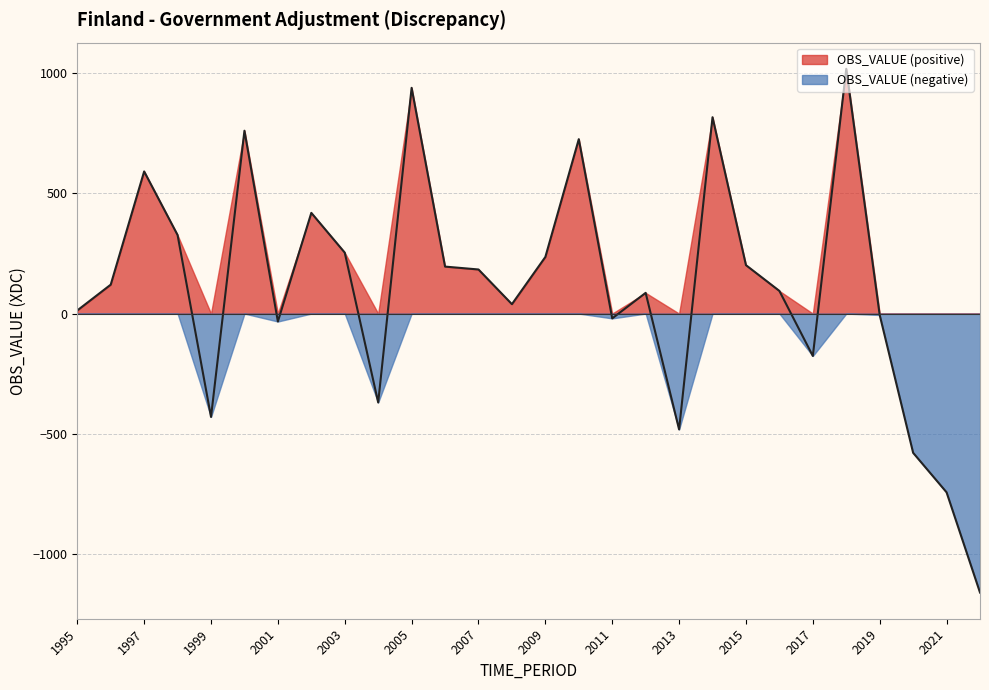

Reading left to right, transcribe all the data shown in this chart.

13	120	590	326	-429	759	-33	418	253	-369	937	195	183	39	235	724	-20	86	-481	815	201	94	-176	1016	-6	-578	-742	-1158